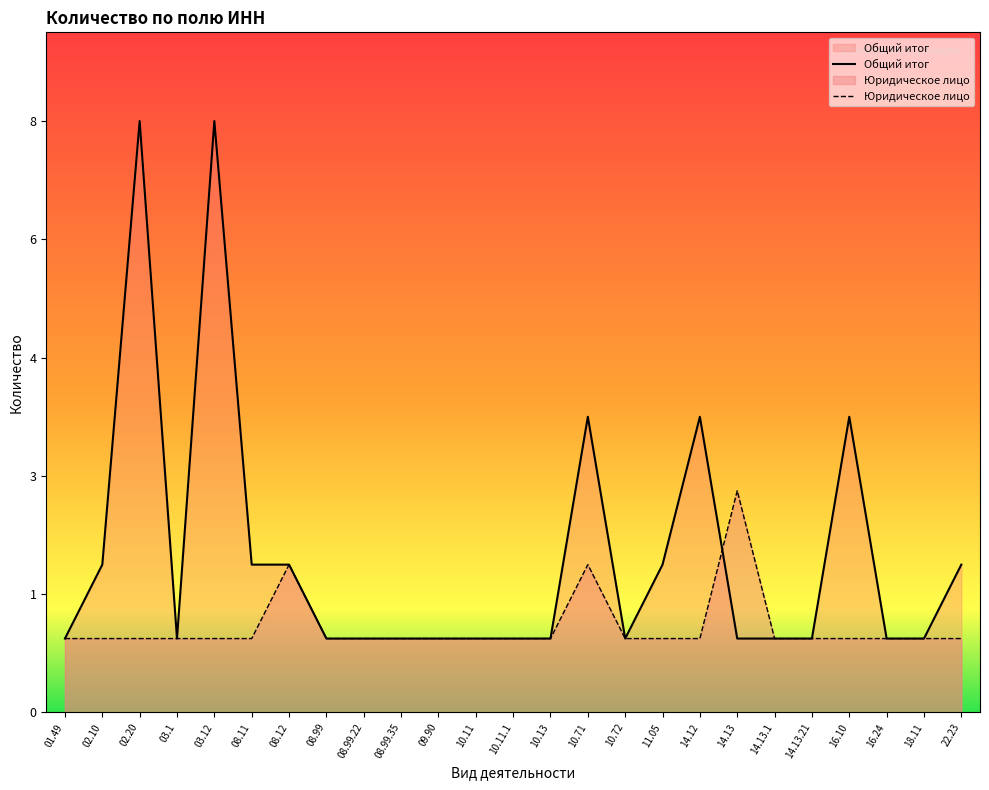

At which category is the sum across all series the highest?

02.20